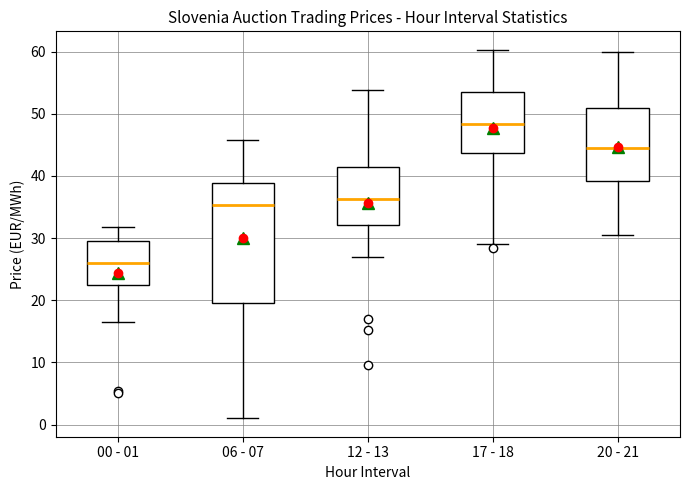

Where does the upper whisker of the box for 06 - 07 end on the y-axis? The values are not printed on the chart, so give them approximately, as read against the axis.

46